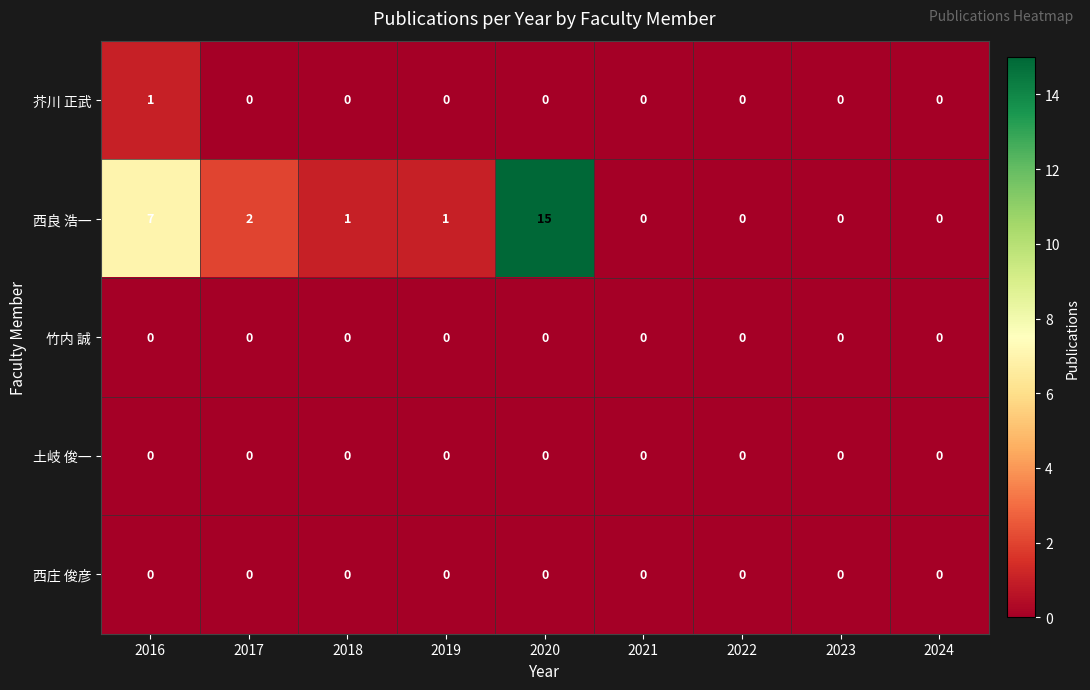

Which series has the largest range (max minus min)?

西良 浩一